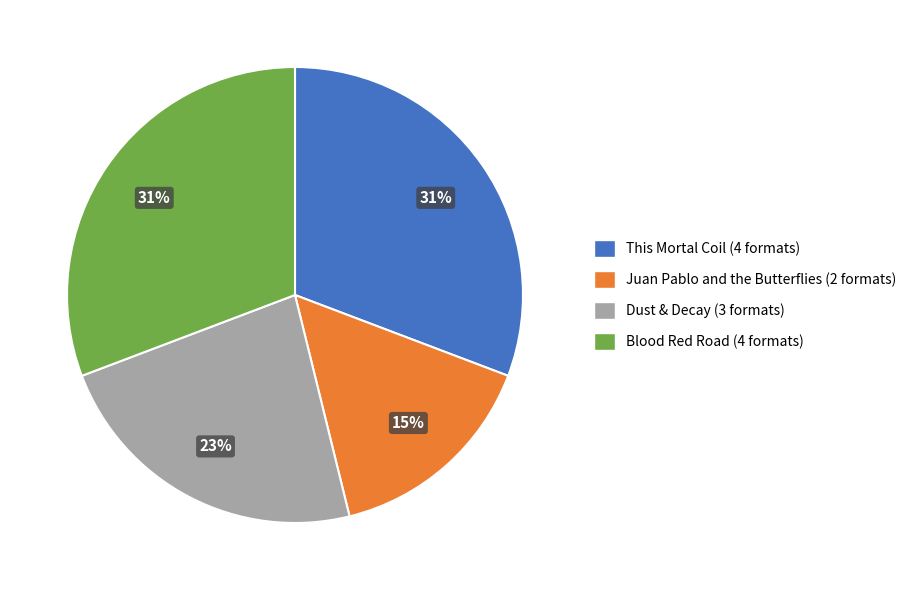

How many slices are in this pie chart?

4